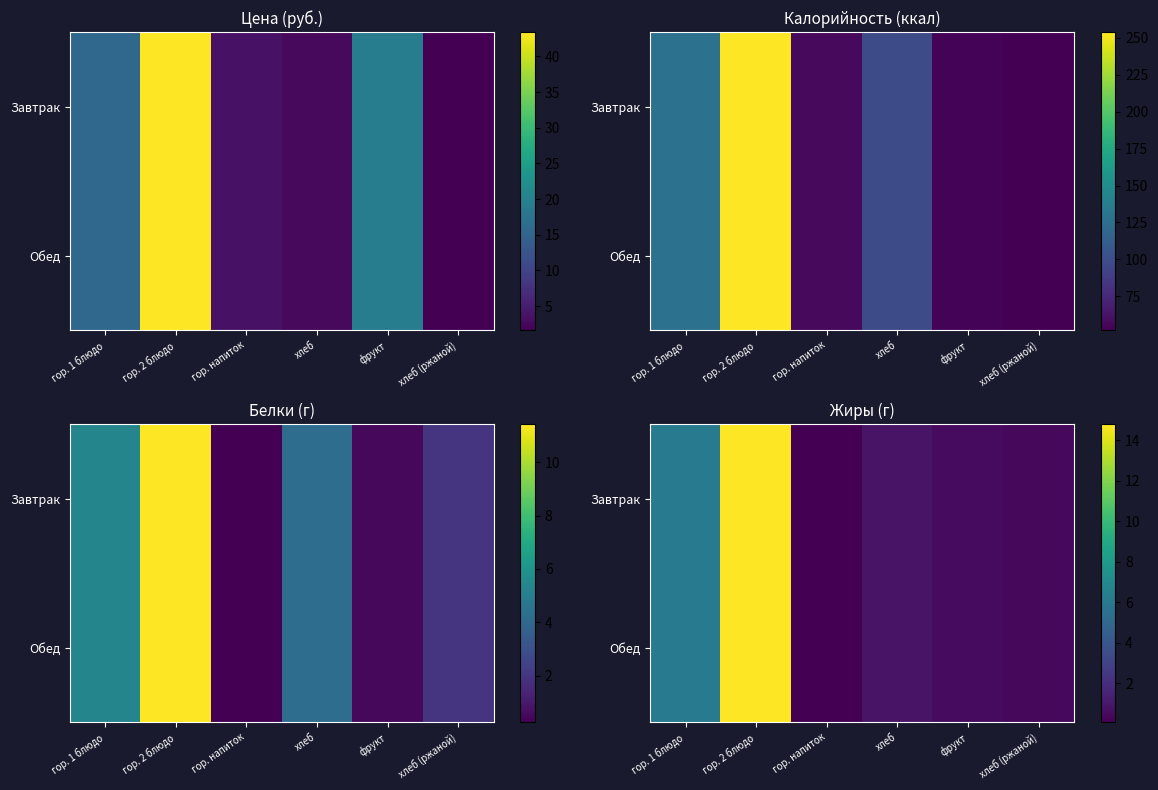

Which has a higher value, хлеб or фрукт?

хлеб